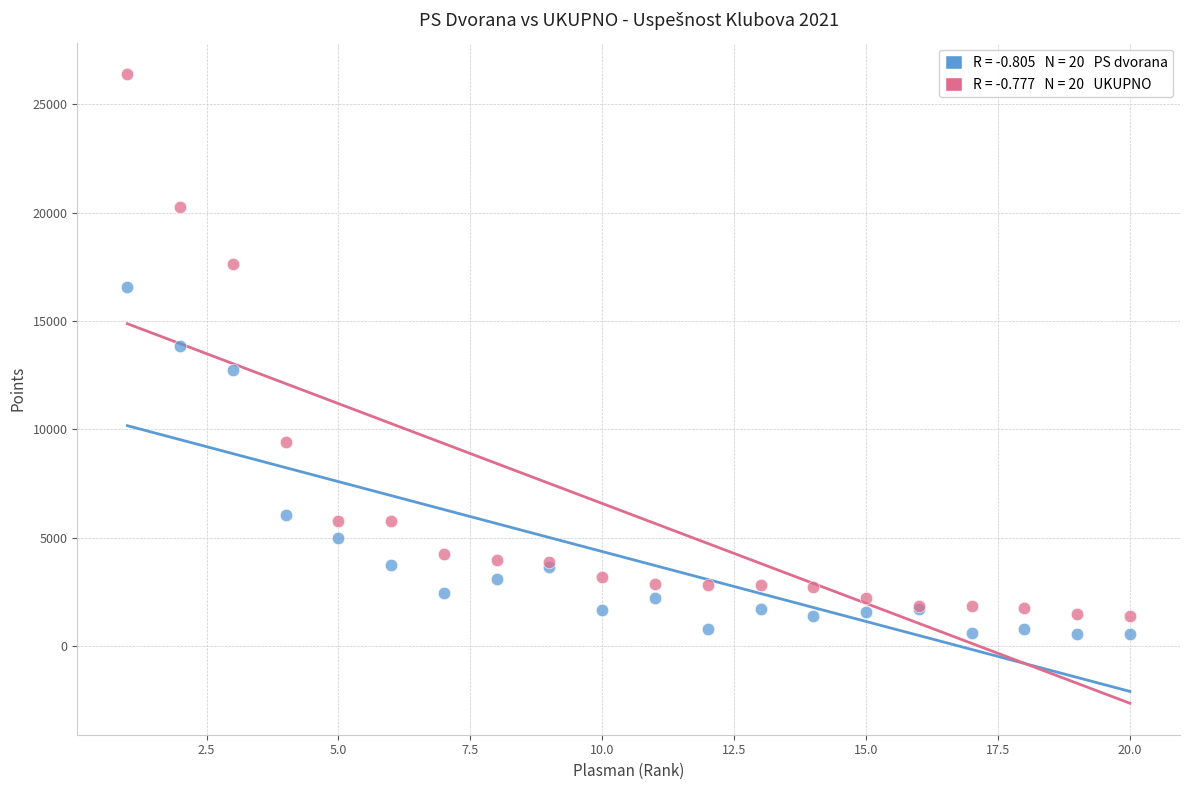

Across all series, what Y value is closest to 13474?

13850